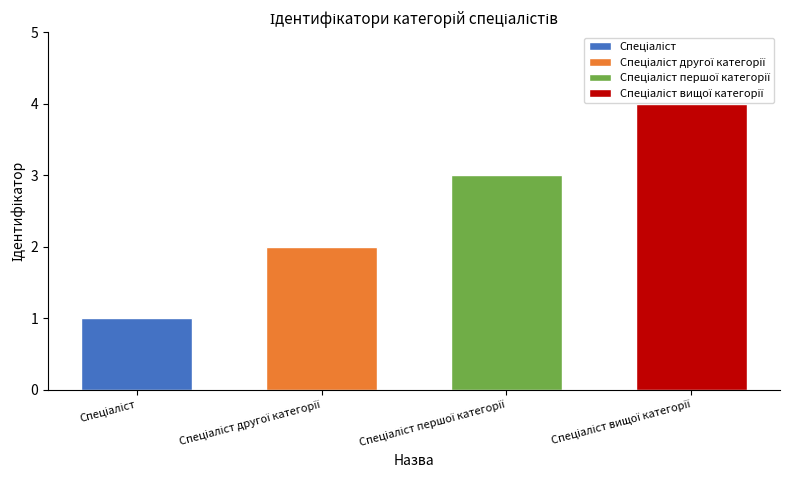

The chart shows a value of 6 at Спеціаліст вищої категорії. True or false?

False